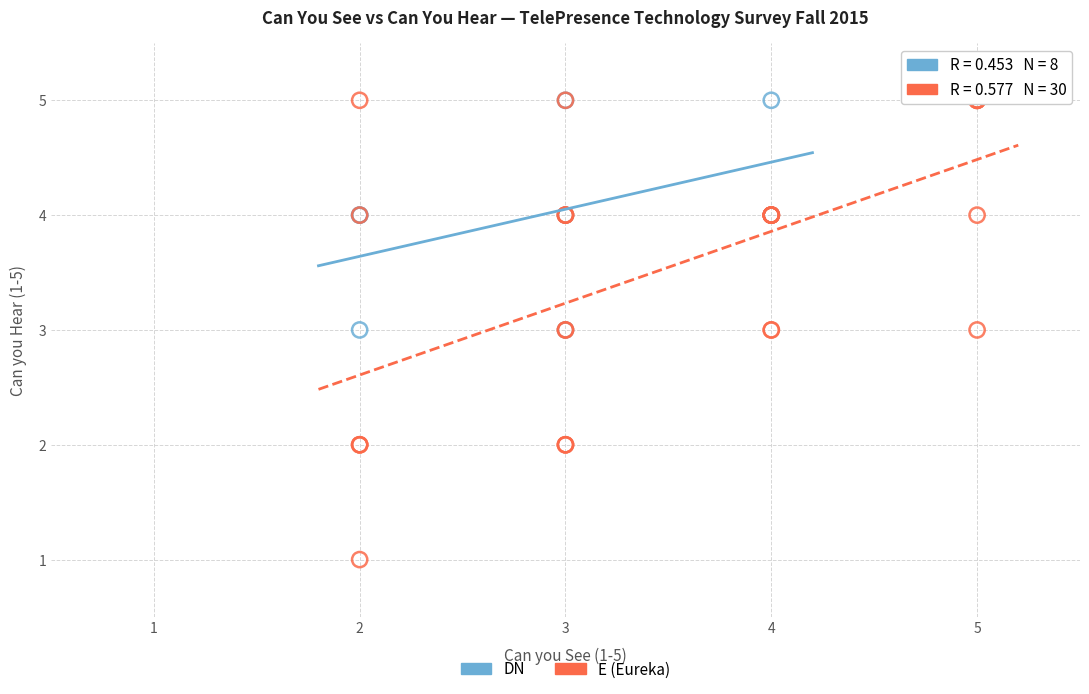

Which series contains the lowest Y value?

E (Eureka)